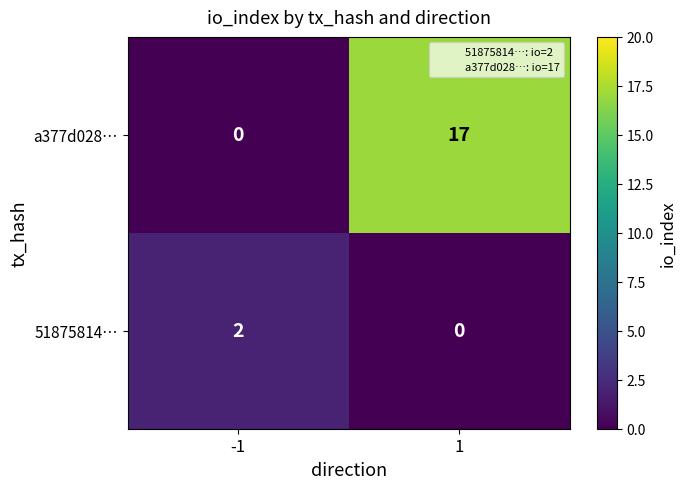

What value does the a377d028… series have at 1?

17